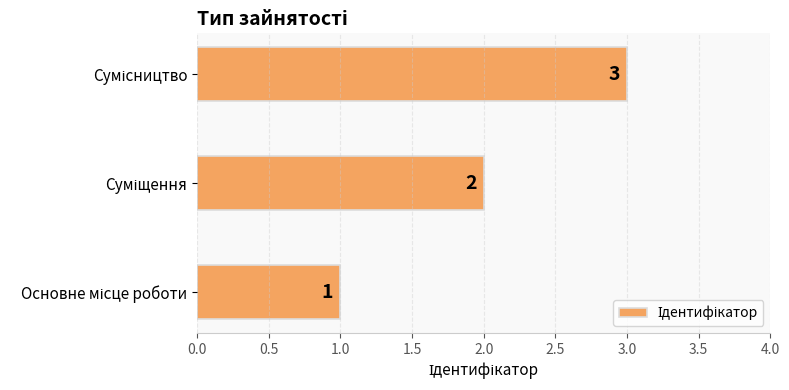

How many values are between 1 and 3?

3